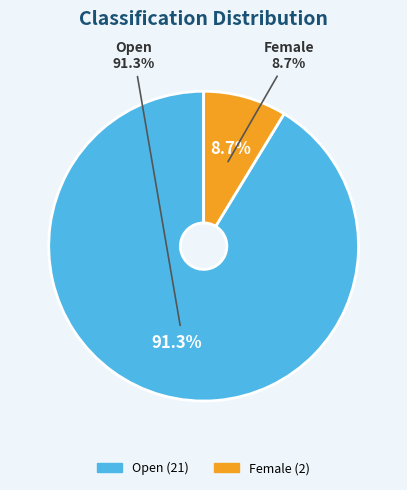

The Female slice represents 9% of the pie. True or false?

True